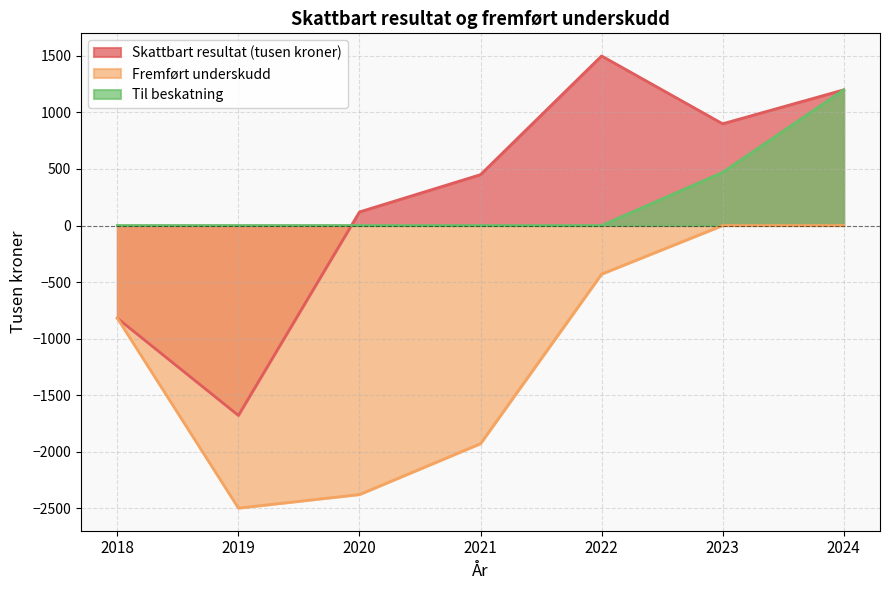

How many data points in Til beskatning are above 0?

2